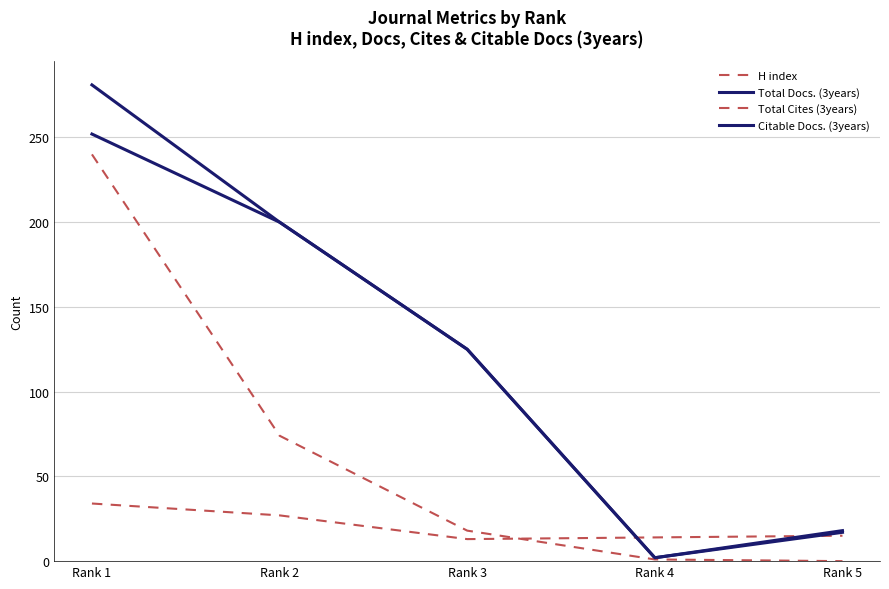

Does the chart have visible grid lines?

Yes